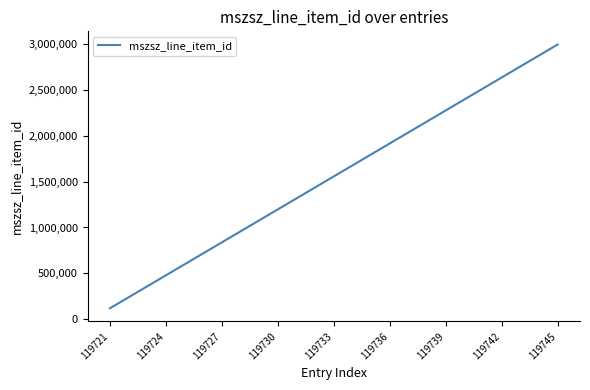

Does the chart have visible grid lines?

No